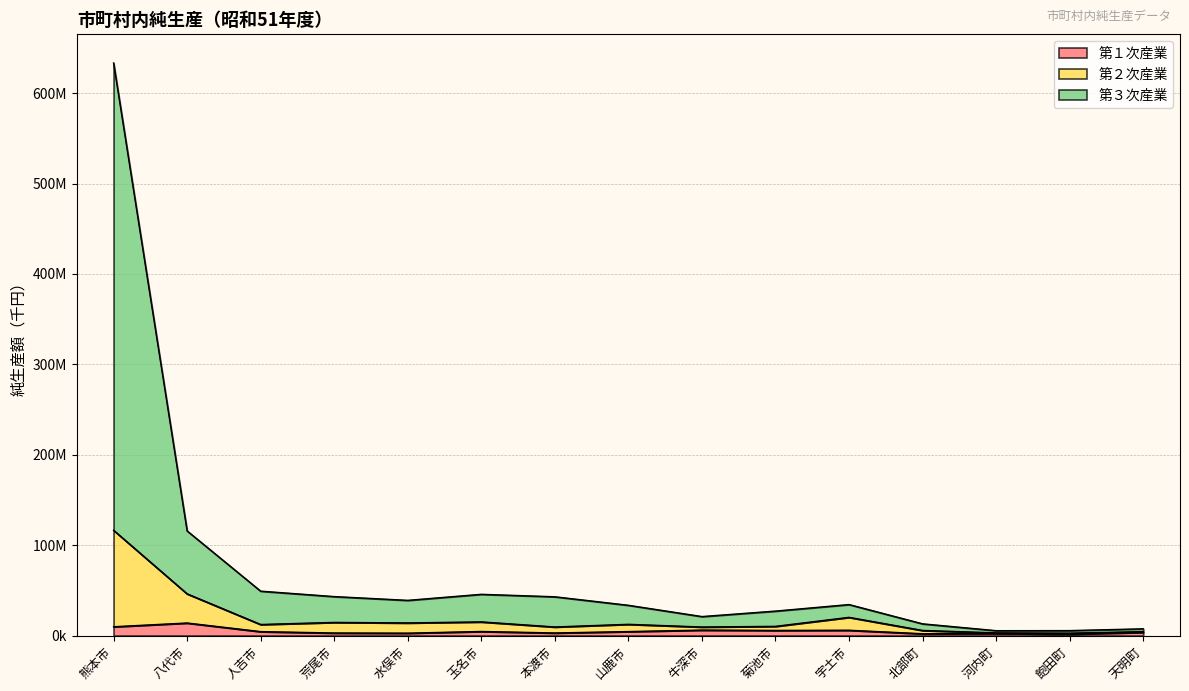

Which series changed the most between 八代市 and 飽田町?

第３次産業